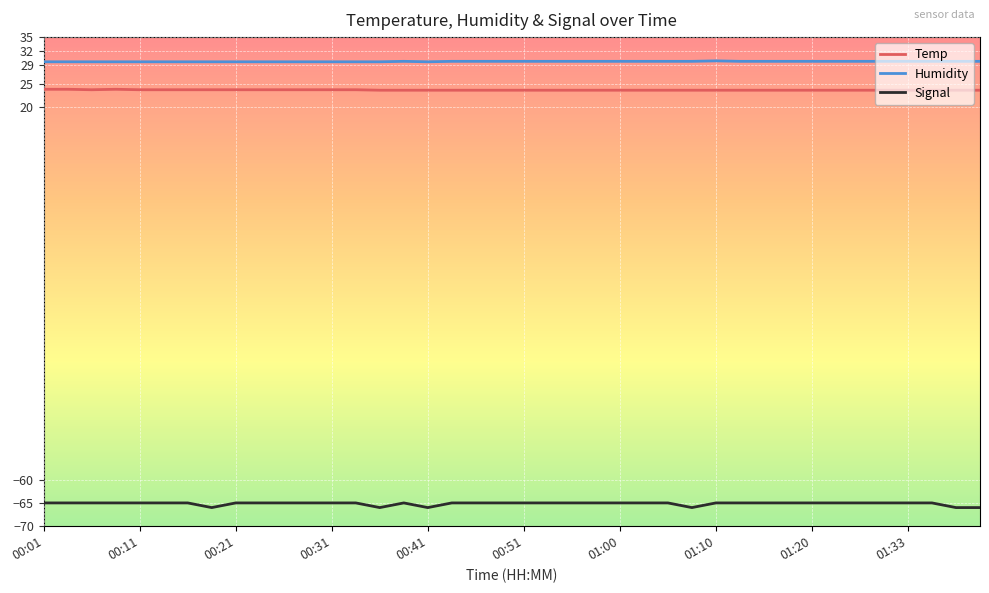

Which series has the largest total across all categories?

Humidity